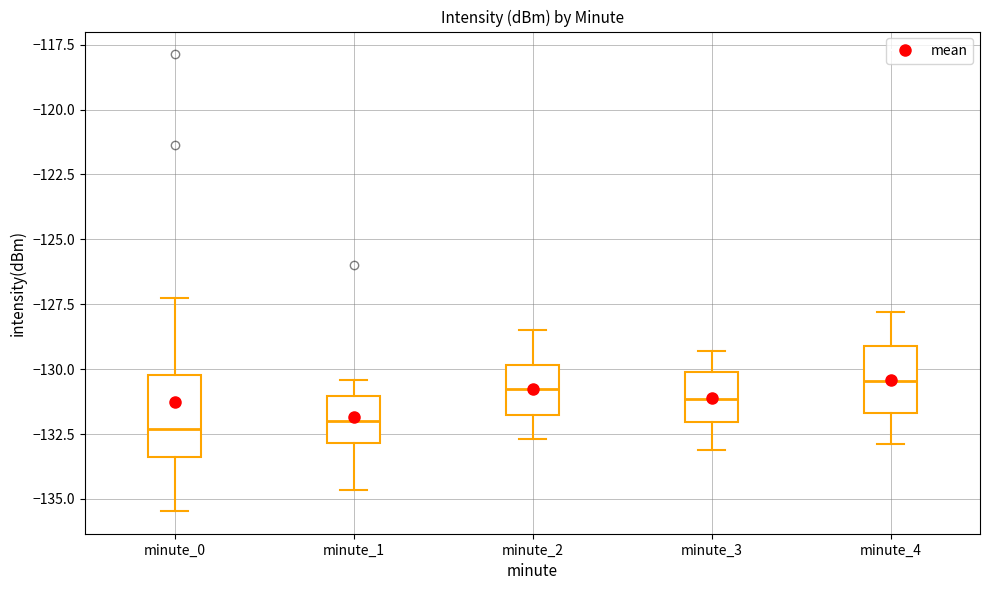

Reading left to right, read every box against the y-axis: the position of its median line, the range the box covers, and the ends of its whiskers. The values are not printed on the chart, so give them approximately, as read against the axis.

minute_0: median -132.5, box -133.5 to -130.0, whiskers -135.5 to -127.5
minute_1: median -132.0, box -133.0 to -131.0, whiskers -134.5 to -130.5
minute_2: median -130.5, box -131.5 to -130.0, whiskers -132.5 to -128.5
minute_3: median -131.0, box -132.0 to -130.0, whiskers -133.0 to -129.5
minute_4: median -130.5, box -131.5 to -129.0, whiskers -133.0 to -128.0